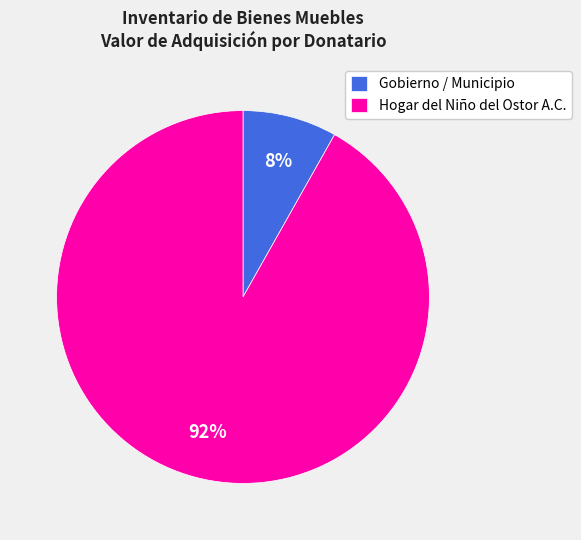

Is there a majority slice in this chart?

Yes